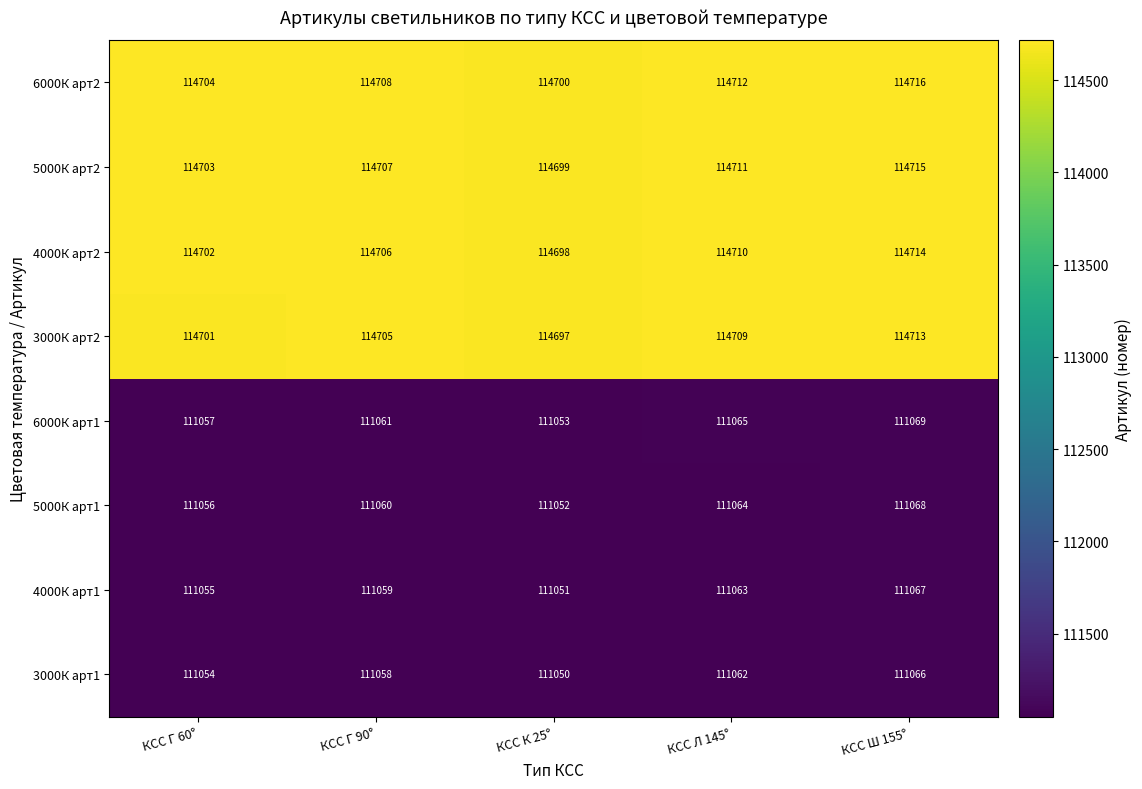

Read the 5000К арт1 value at КСС Ш 155°.

111068